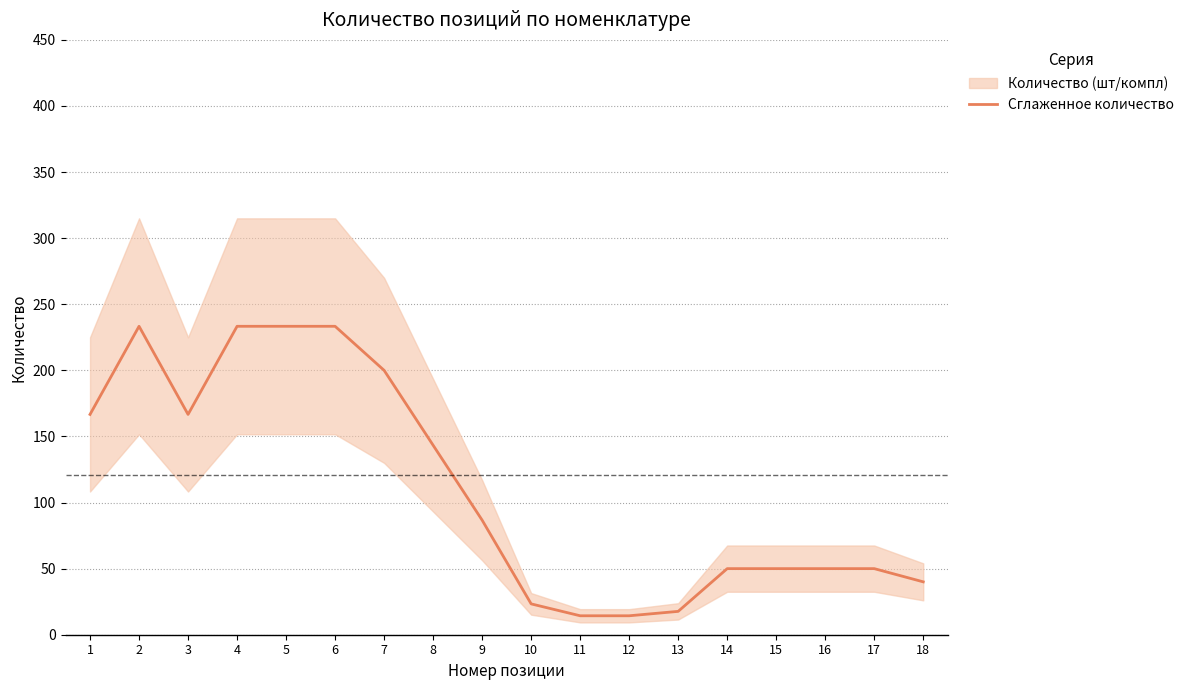

At which label does the data first exceed 86?

1